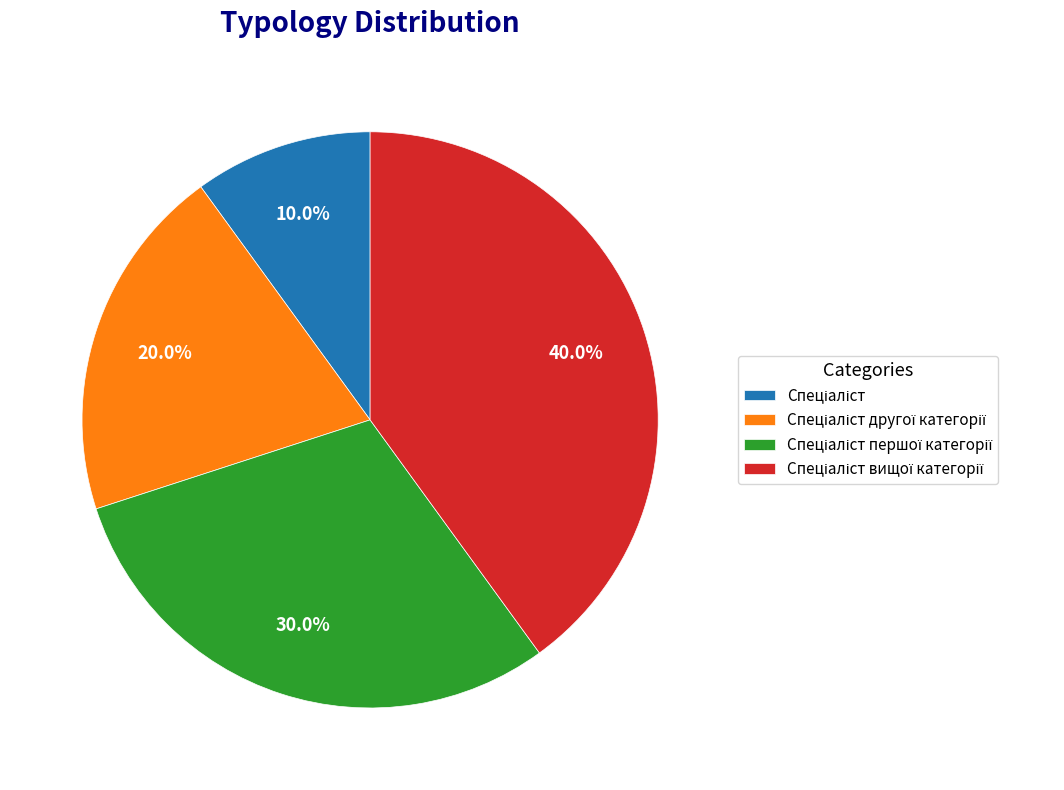

Does any single category account for the majority?

No